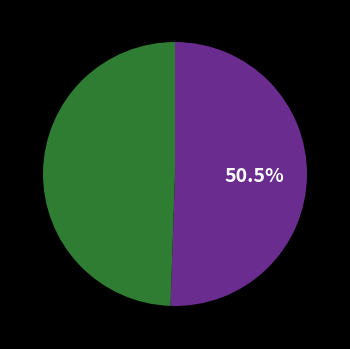

Does any single category account for the majority?

Yes